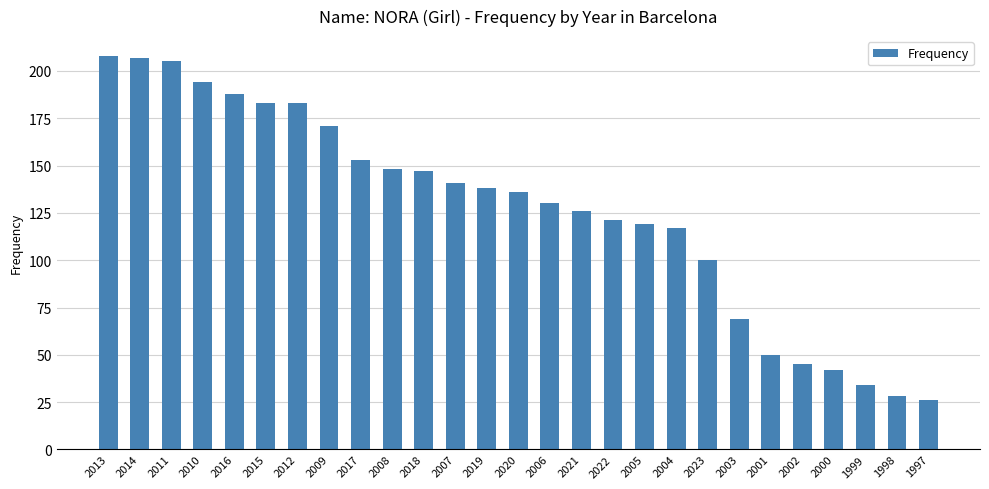

Are the bars horizontal?

No